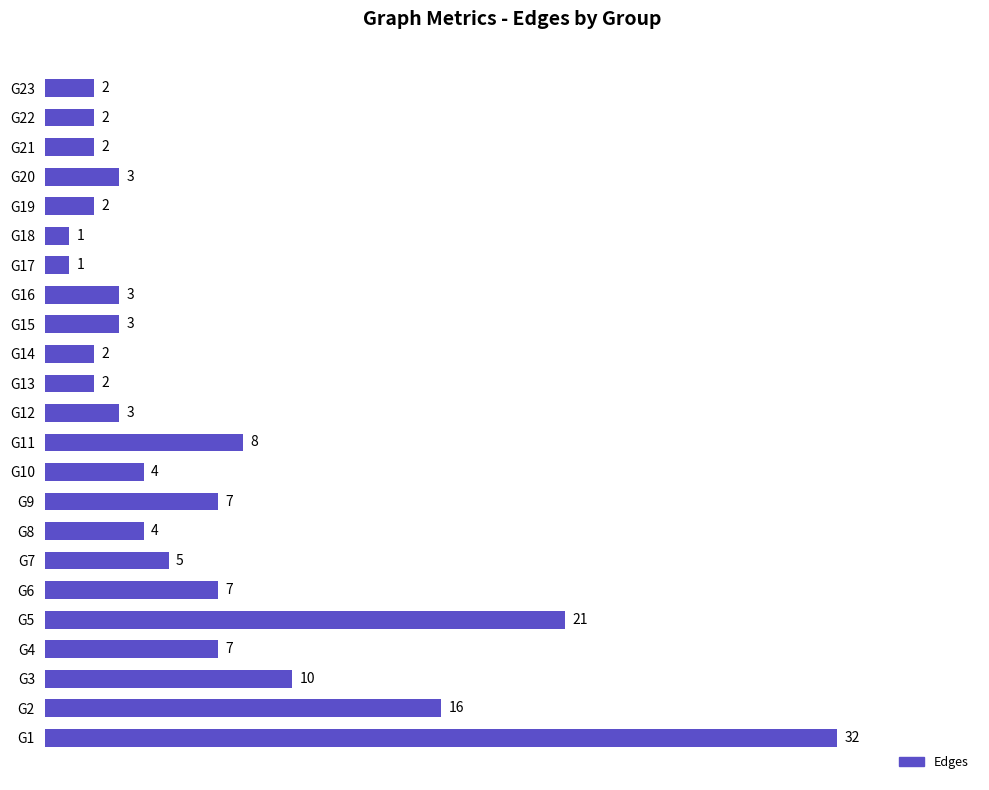

What is the maximum value shown in the chart?

32